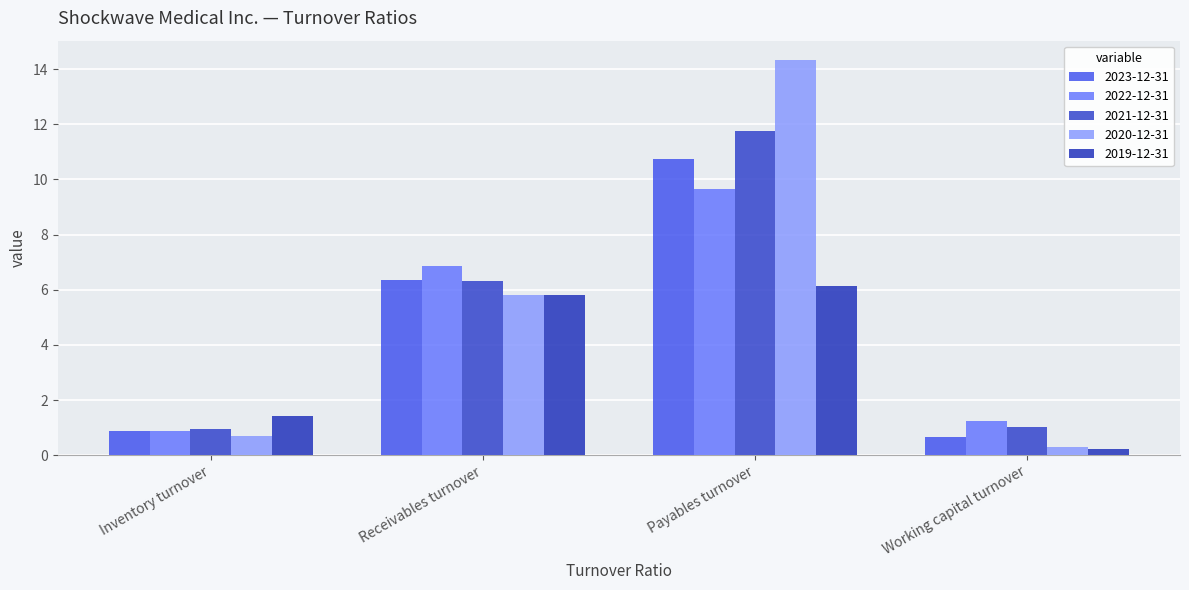

What value does the 2019-12-31 series have at Working capital turnover?

0.2